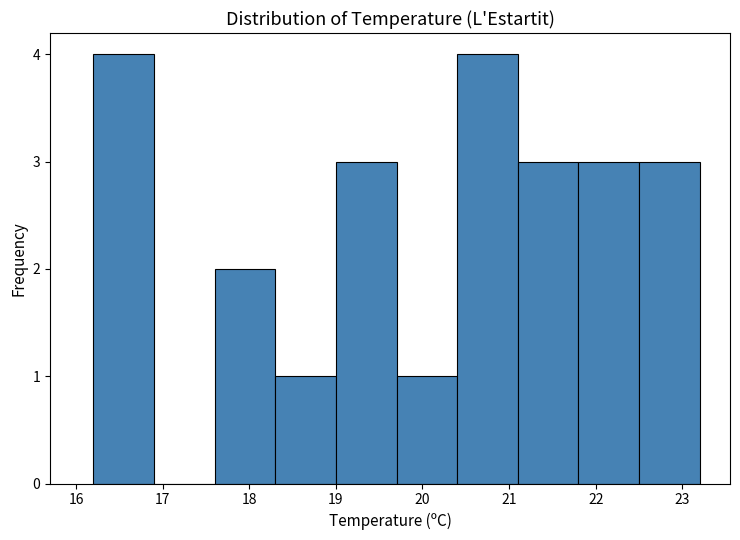

Reading left to right, list every bar in this chart as the range it spans on the x-axis followed by its height. The values are not printed on the chart, so give them approximately, as read against the axis.

16.2 to 16.9: 4
16.9 to 17.6: 0
17.6 to 18.3: 2
18.3 to 19.0: 1
19.0 to 19.7: 3
19.7 to 20.4: 1
20.4 to 21.1: 4
21.1 to 21.8: 3
21.8 to 22.5: 3
22.5 to 23.2: 3